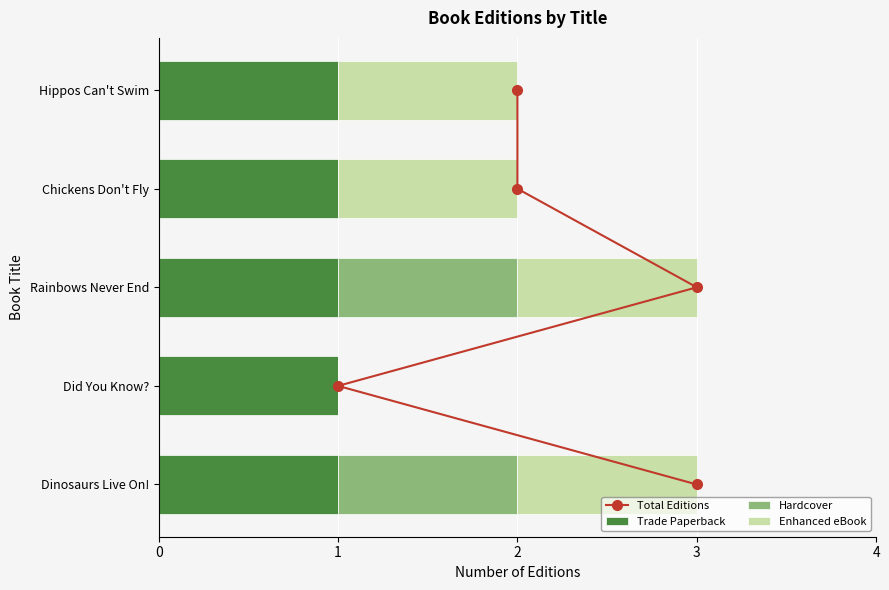

Is it true that Trade Paperback equals 1 at Dinosaurs Live On!?

True